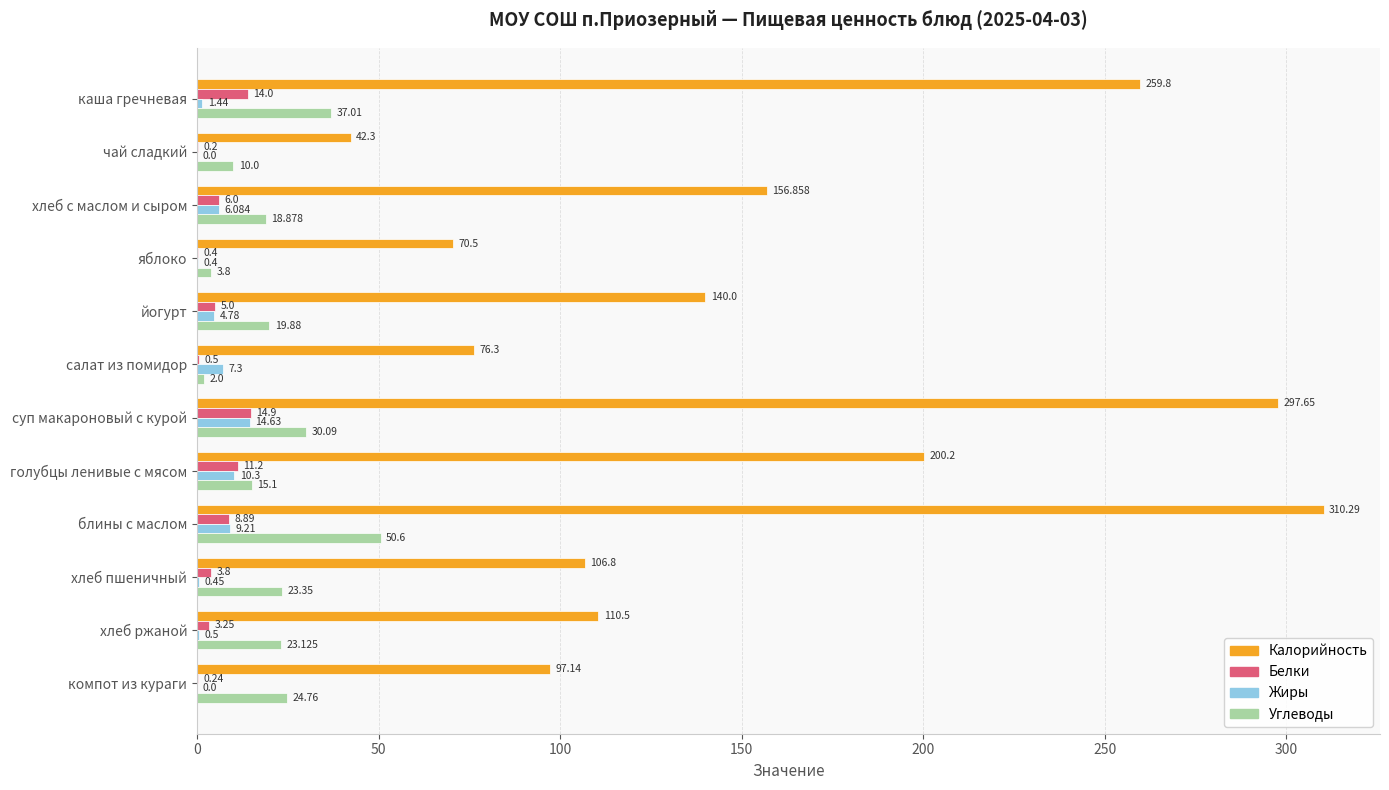

What are all the series names shown in the legend?

Калорийность, Белки, Жиры, Углеводы